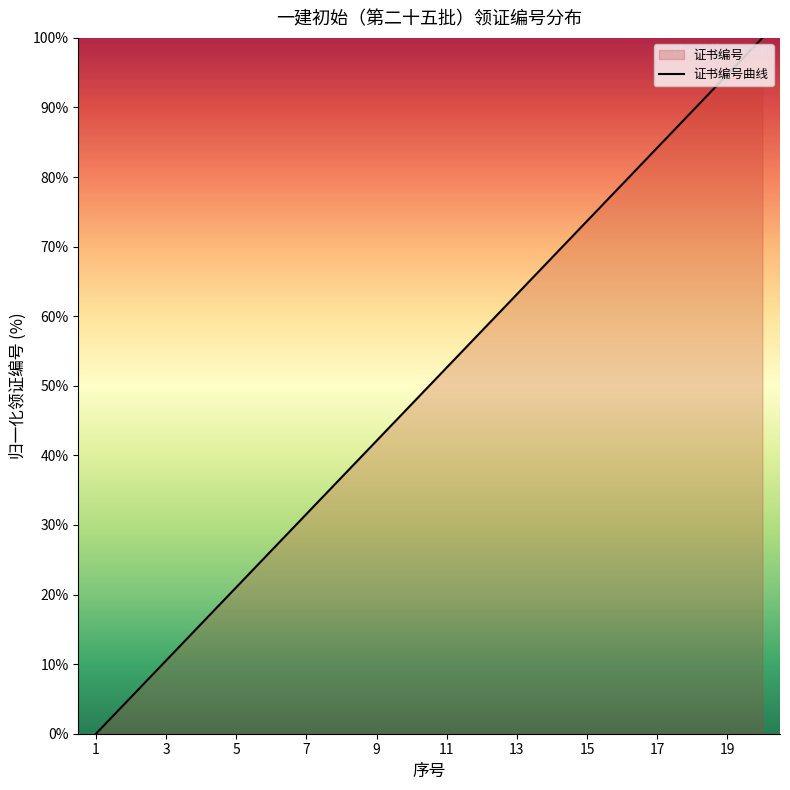

How many series are shown in this chart?

1